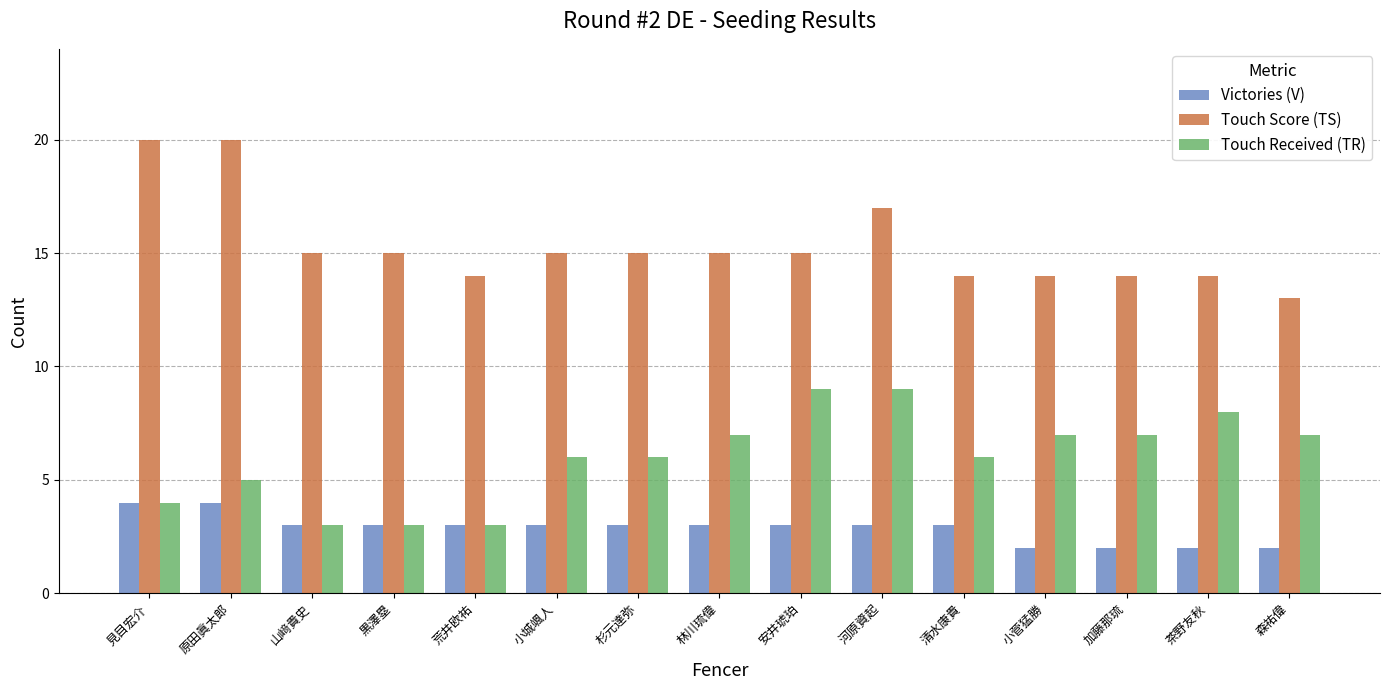

What is the difference between the highest and lowest values at 小城颯人?

12